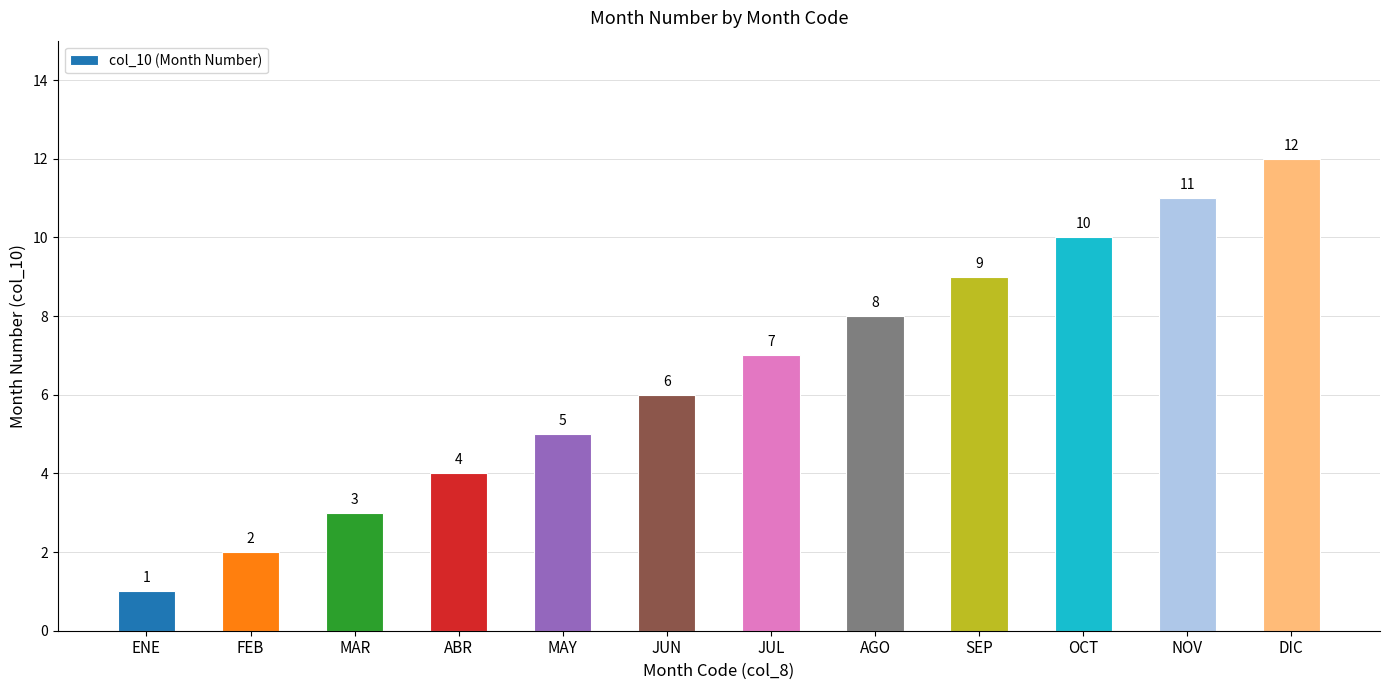

Reading left to right, transcribe all the data shown in this chart.

1	2	3	4	5	6	7	8	9	10	11	12